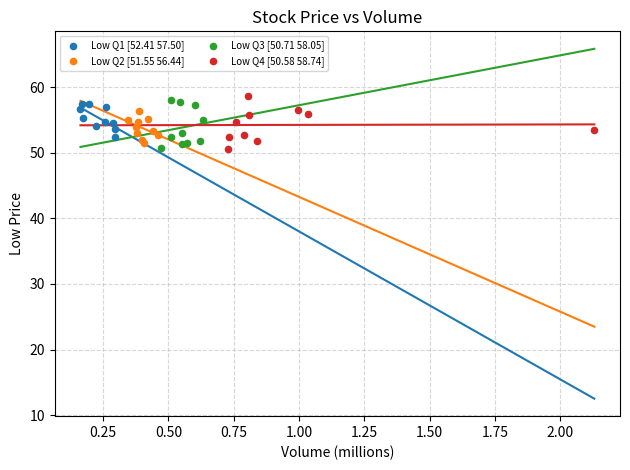

What are all the series names shown in the legend?

Low Q1 [52.41 57.50], Low Q2 [51.55 56.44], Low Q3 [50.71 58.05], Low Q4 [50.58 58.74]